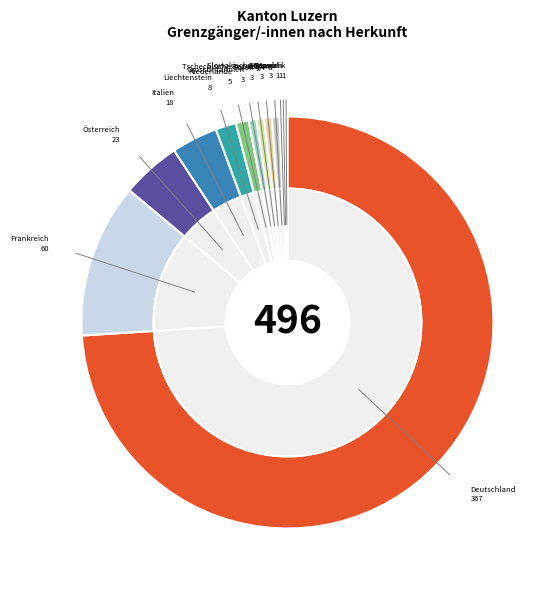

Is it true that Italien is 1% of the pie?

False